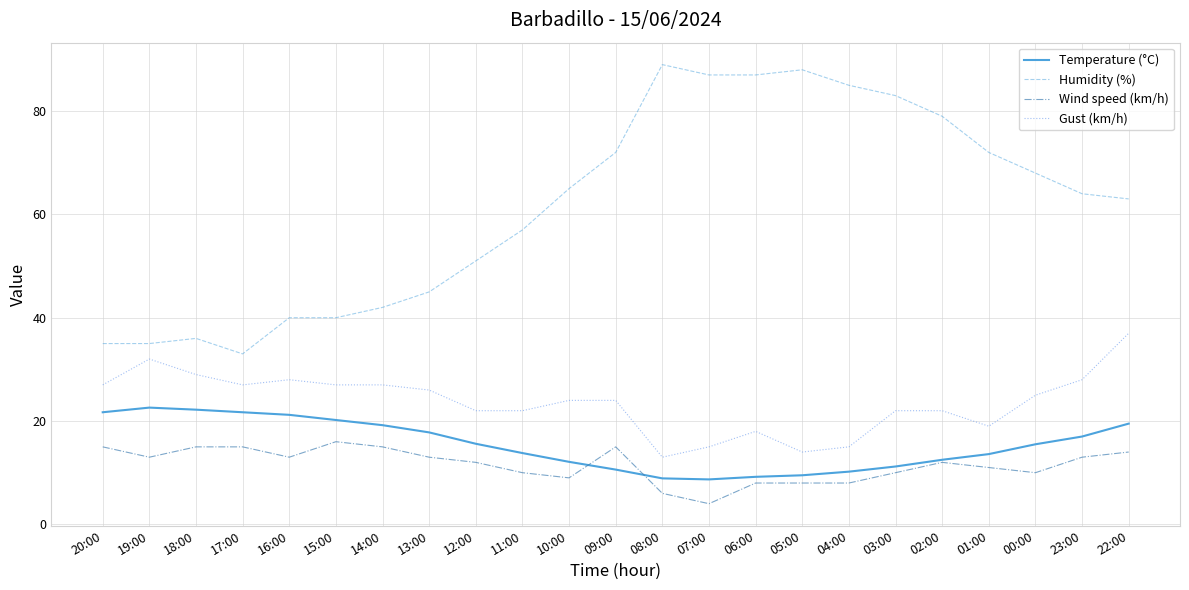

Is this an area chart (filled region under the line)?

No